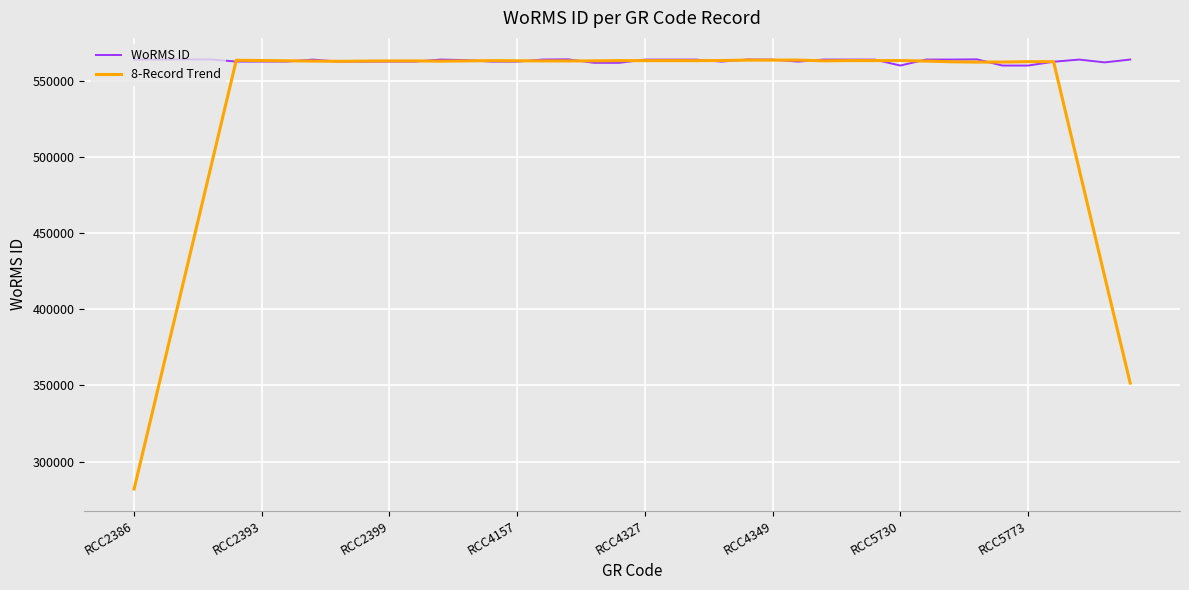

What is the minimum value for WoRMS ID?

559995.0